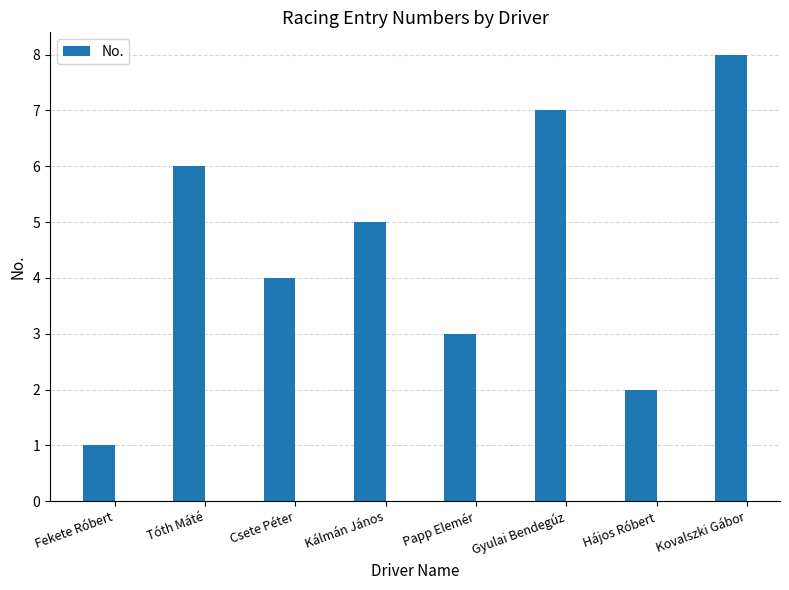

What position from the right is Fekete Róbert?

8